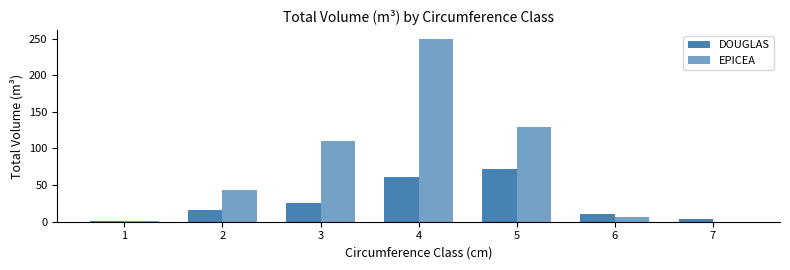

What is the maximum value for DOUGLAS?

72.3